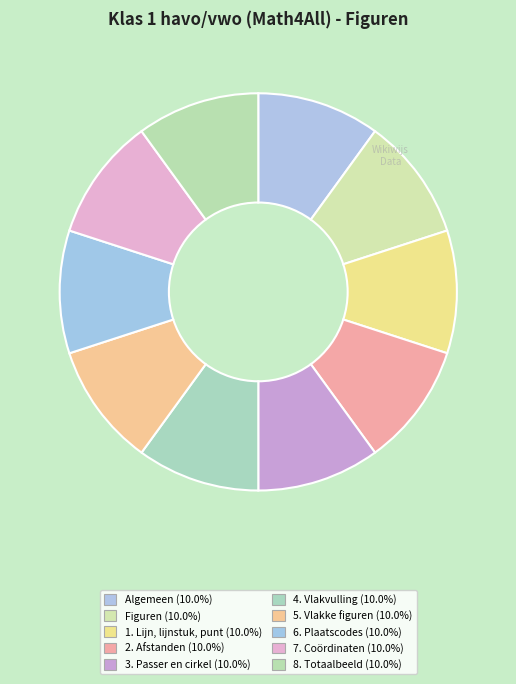

To the nearest percent, what portion does 4. Vlakvulling represent?

10%